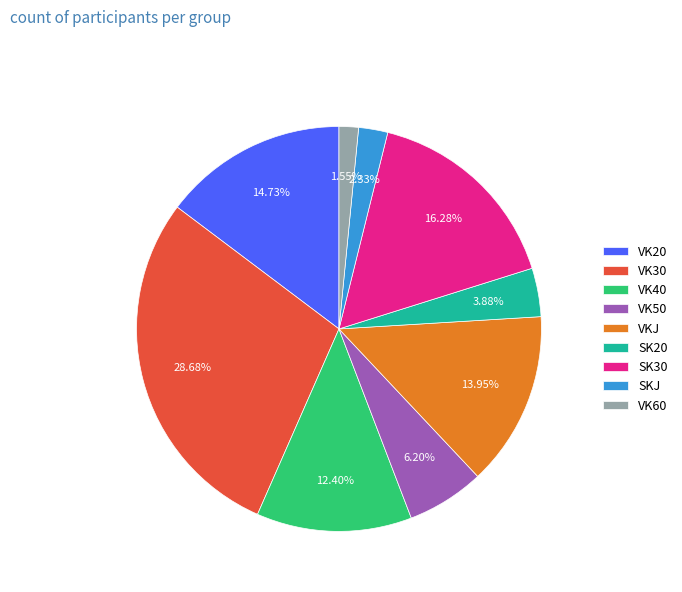

Rank the categories by value from highest to lowest.

VK30, SK30, VK20, VKJ, VK40, VK50, SK20, SKJ, VK60